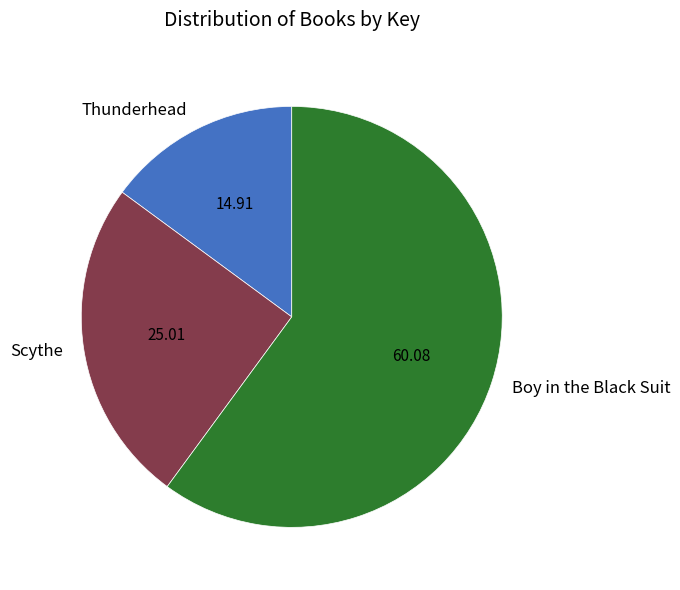

Which has a higher value, Thunderhead or Boy in the Black Suit?

Boy in the Black Suit